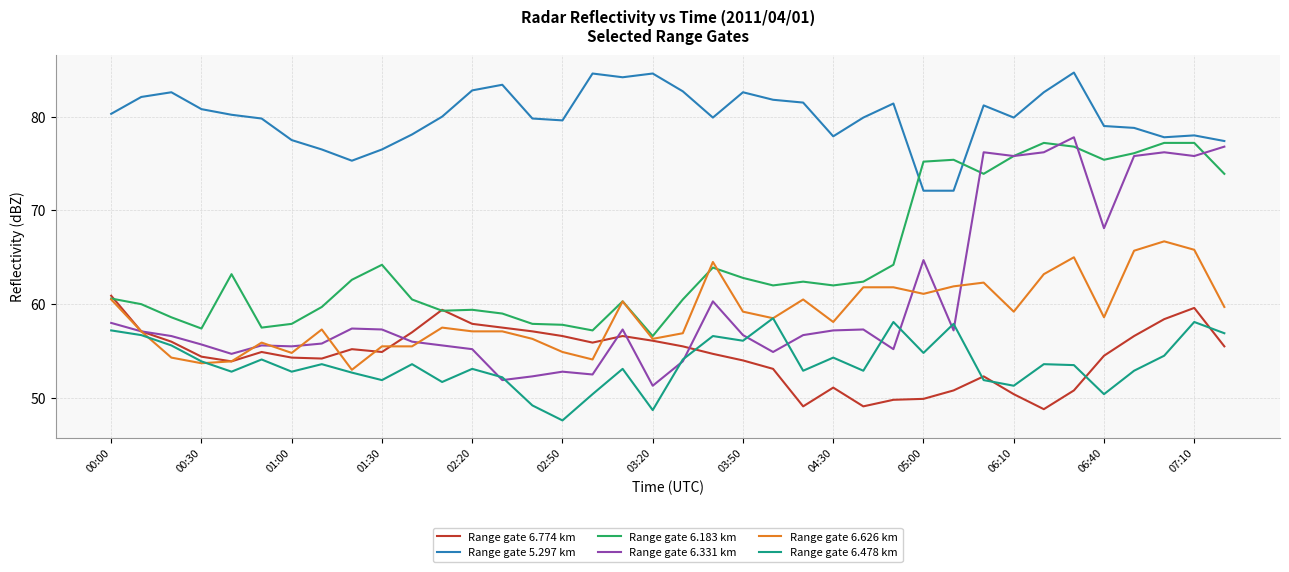

What is the maximum value for Range gate 6.478 km?

58.5